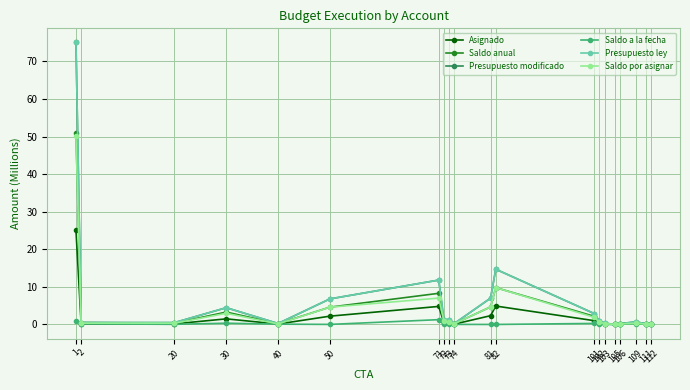

Does the chart have visible grid lines?

Yes